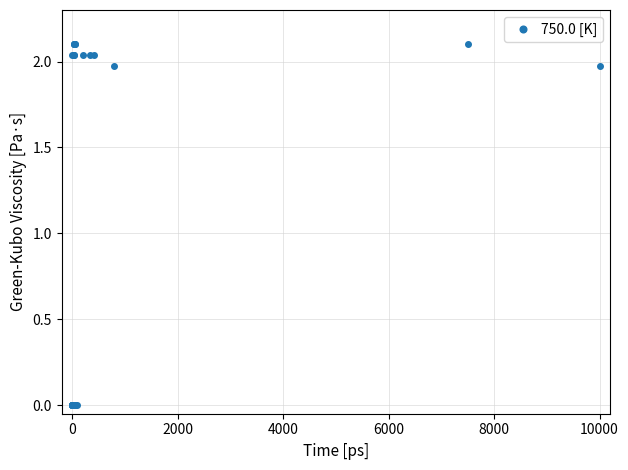

True or false: there are more than 1 points higher than both neighbors.

True